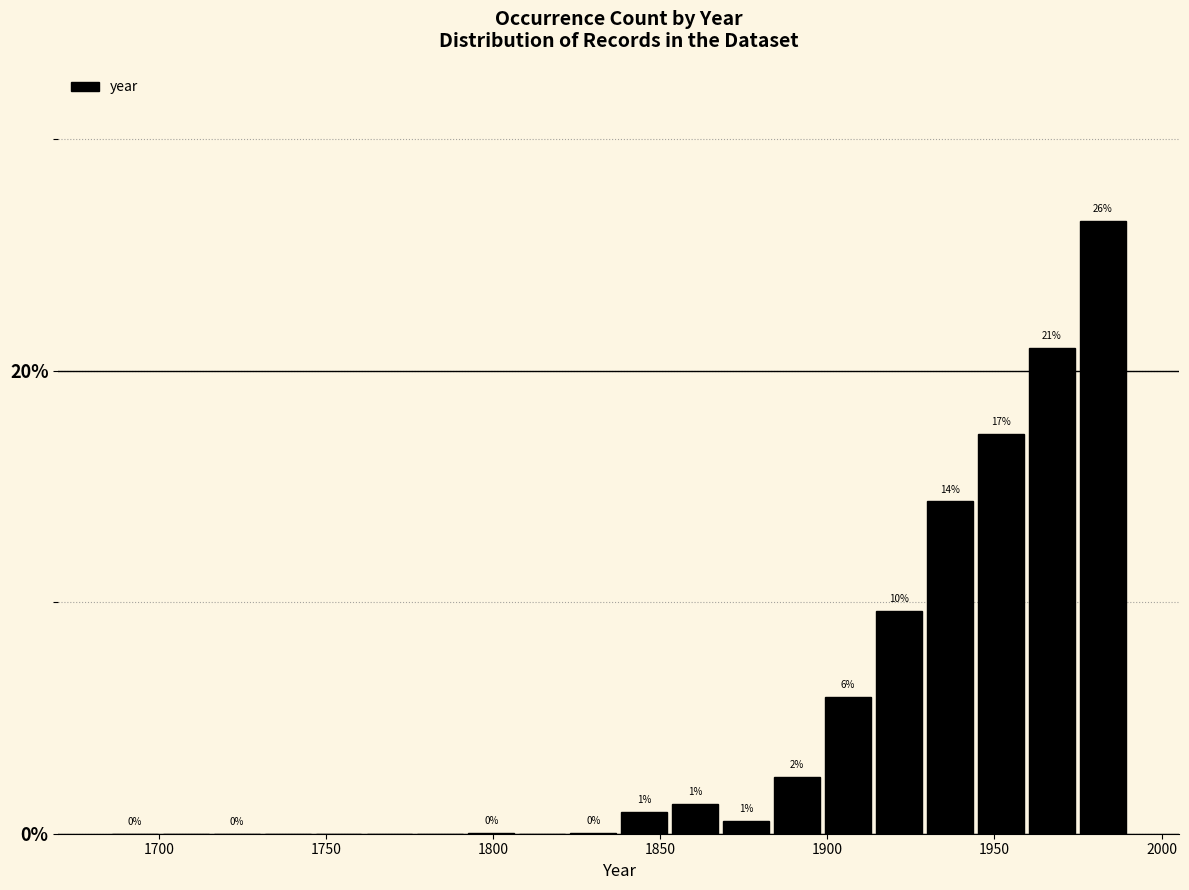

Read against the x-axis, roughly where is the centre of the tallest bar?

1980